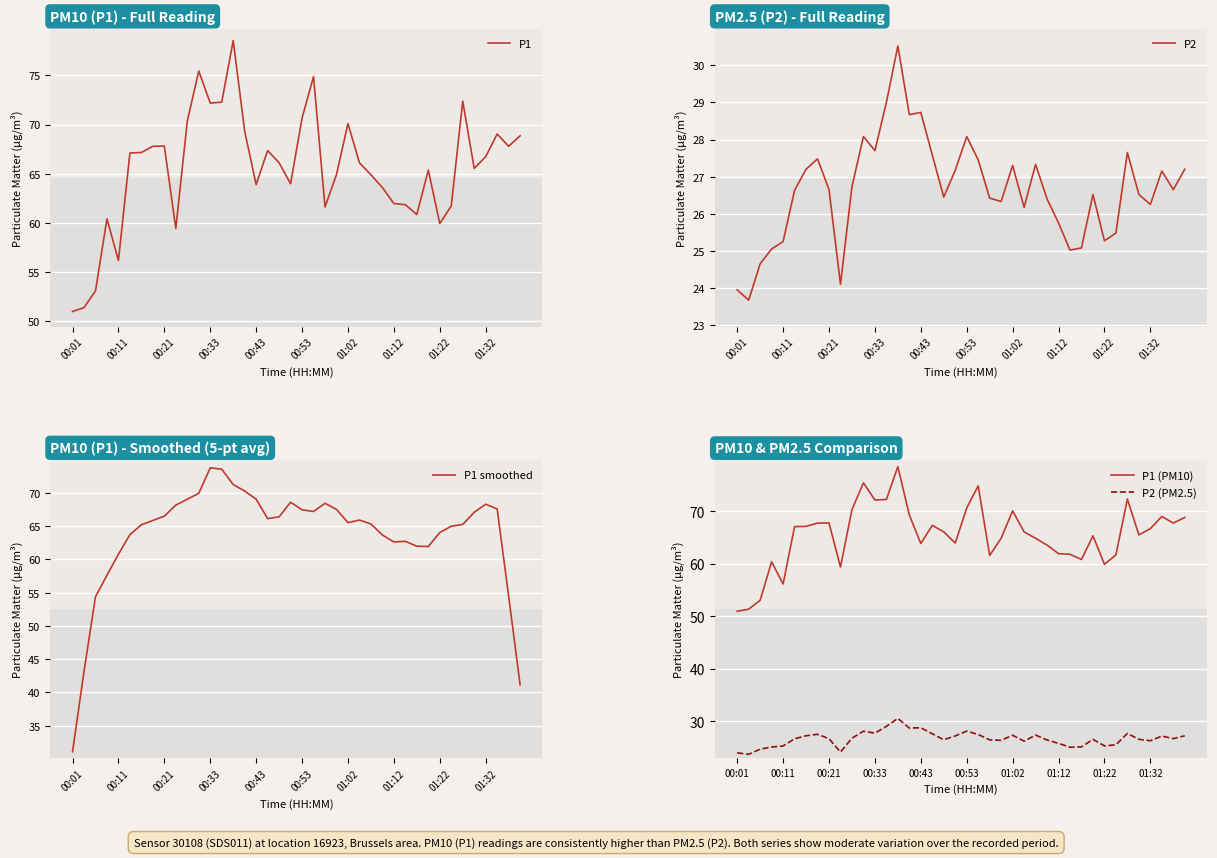

True or false: P1 (PM10) and P1 smoothed intersect in this chart.

True